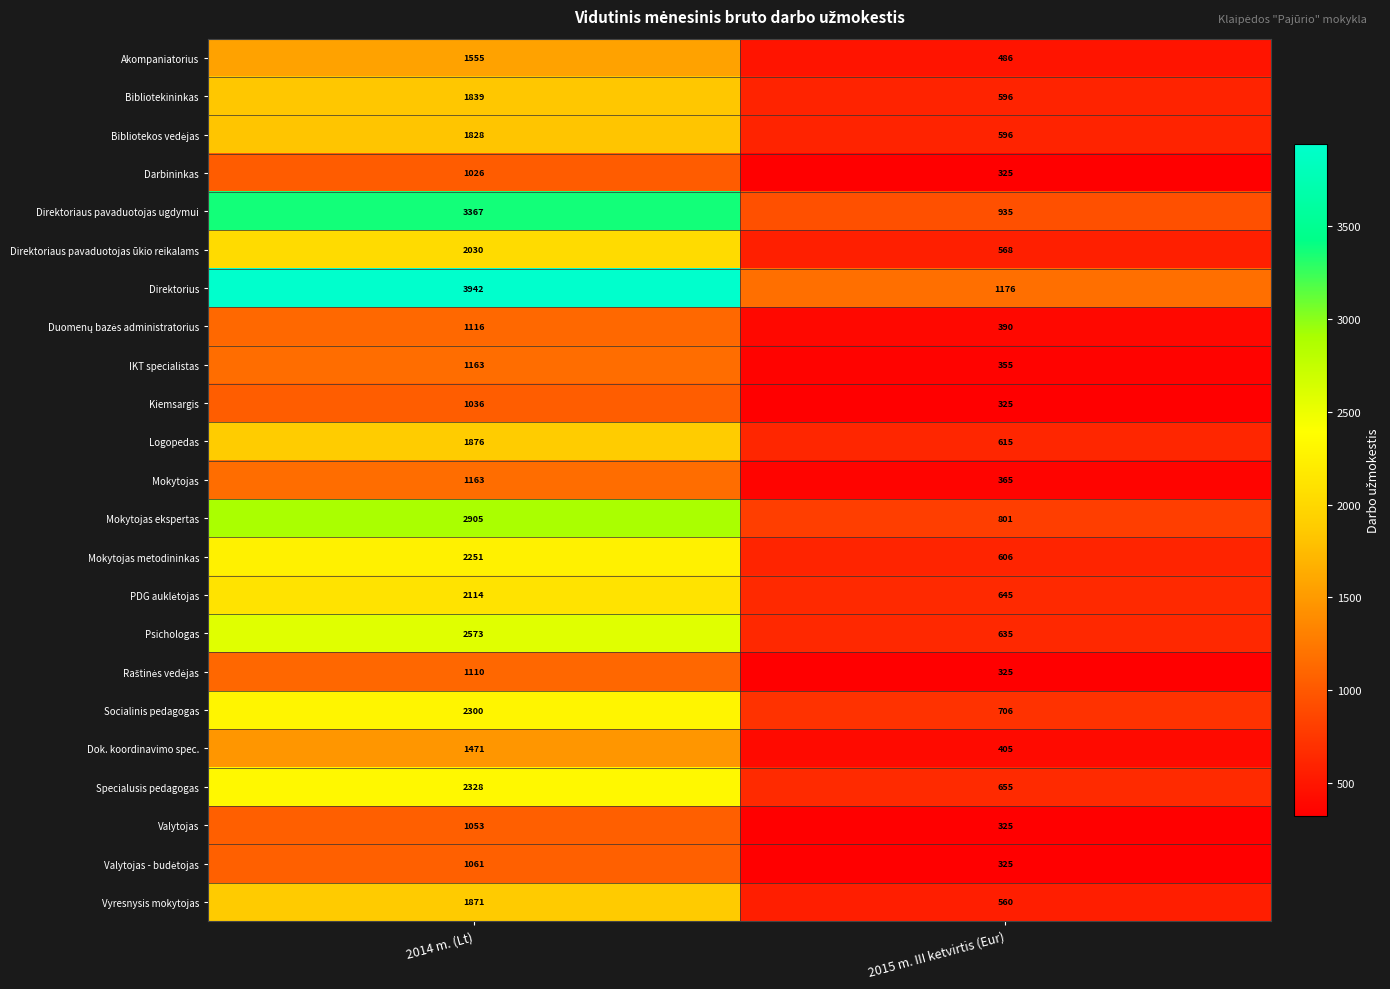

The value of Darbininkas at 2014 m. (Lt) is 1026. True or false?

True